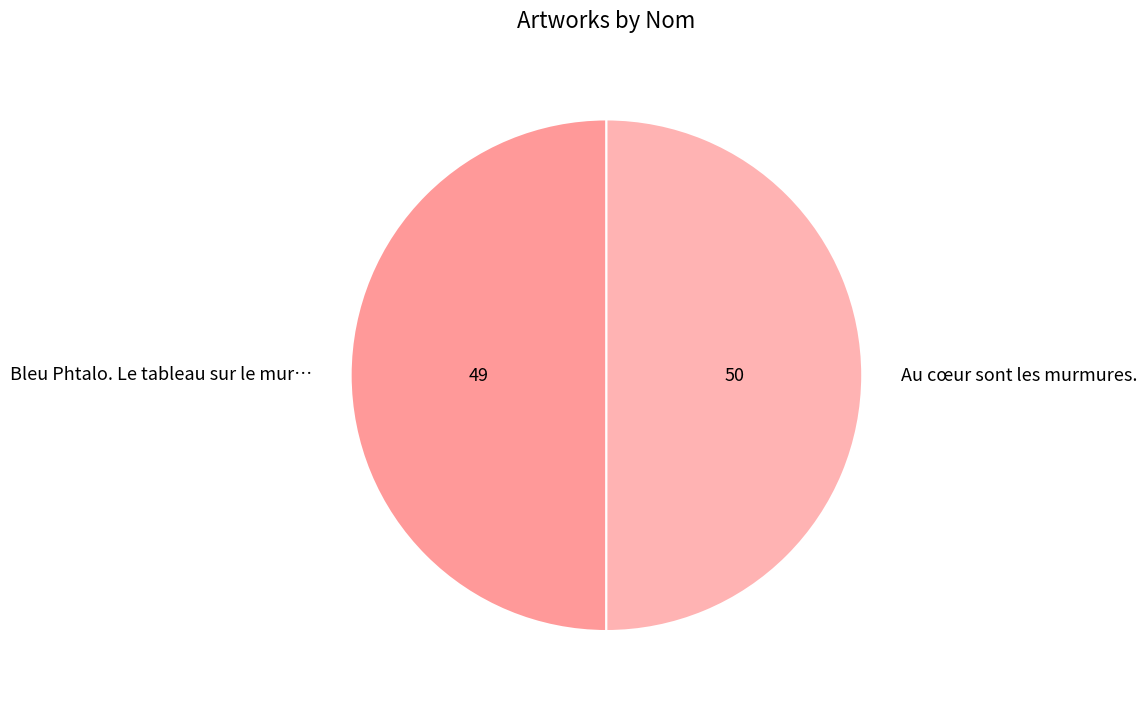

Combined, do Au cœur sont les murmures. and Bleu Phtalo. Le tableau sur le mur… account for over 50%?

Yes